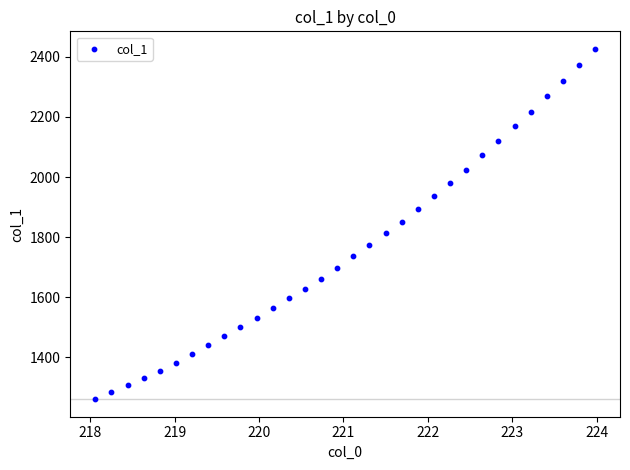

What is the range of Y values (max minus min)?

1165.9